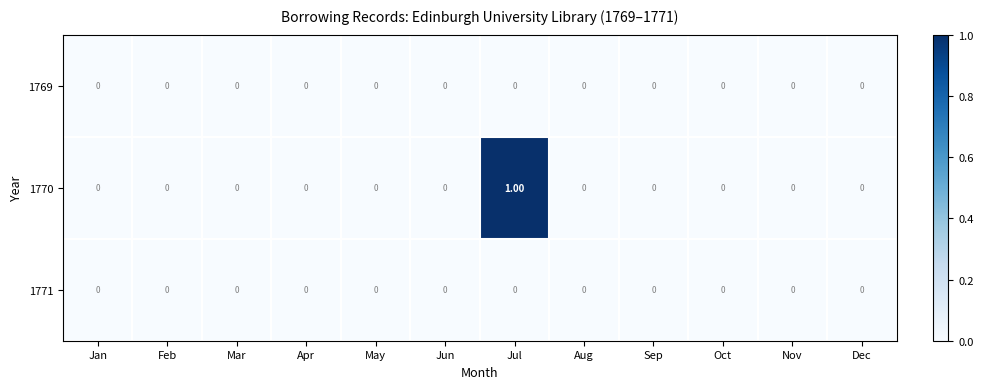

At which category is the sum across all series the highest?

Jul